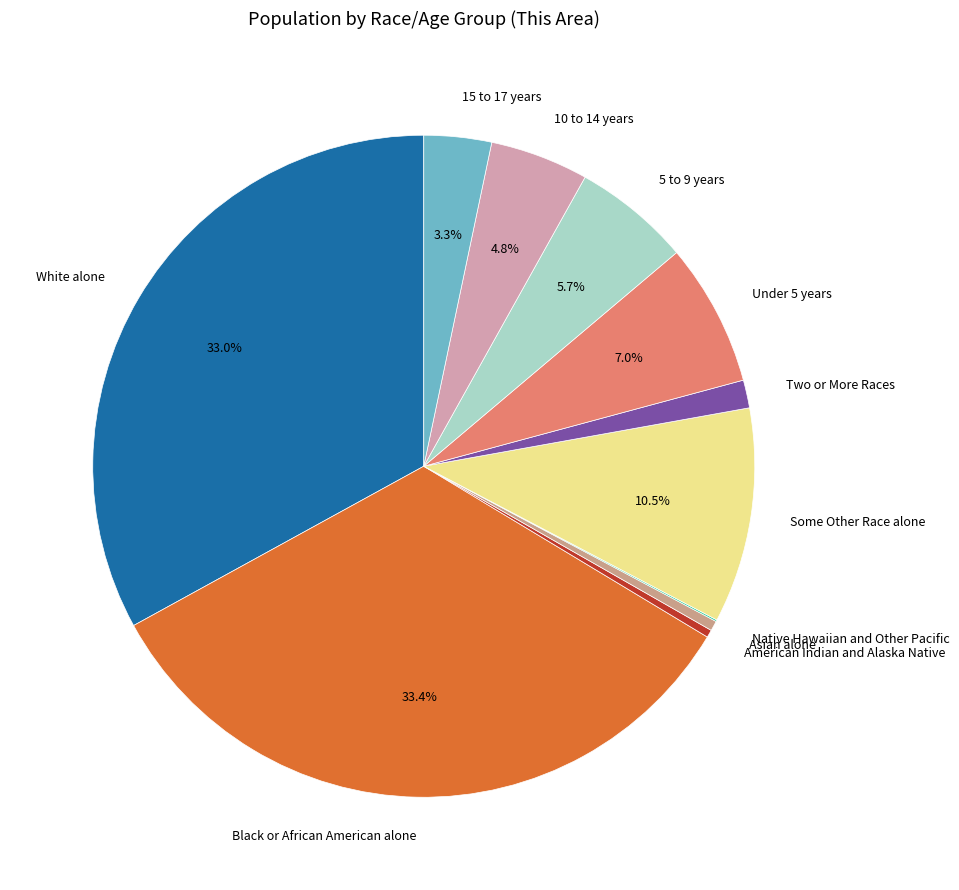

Combined, what portion of the pie is Some Other Race alone and Black or African American alone?

43.9%